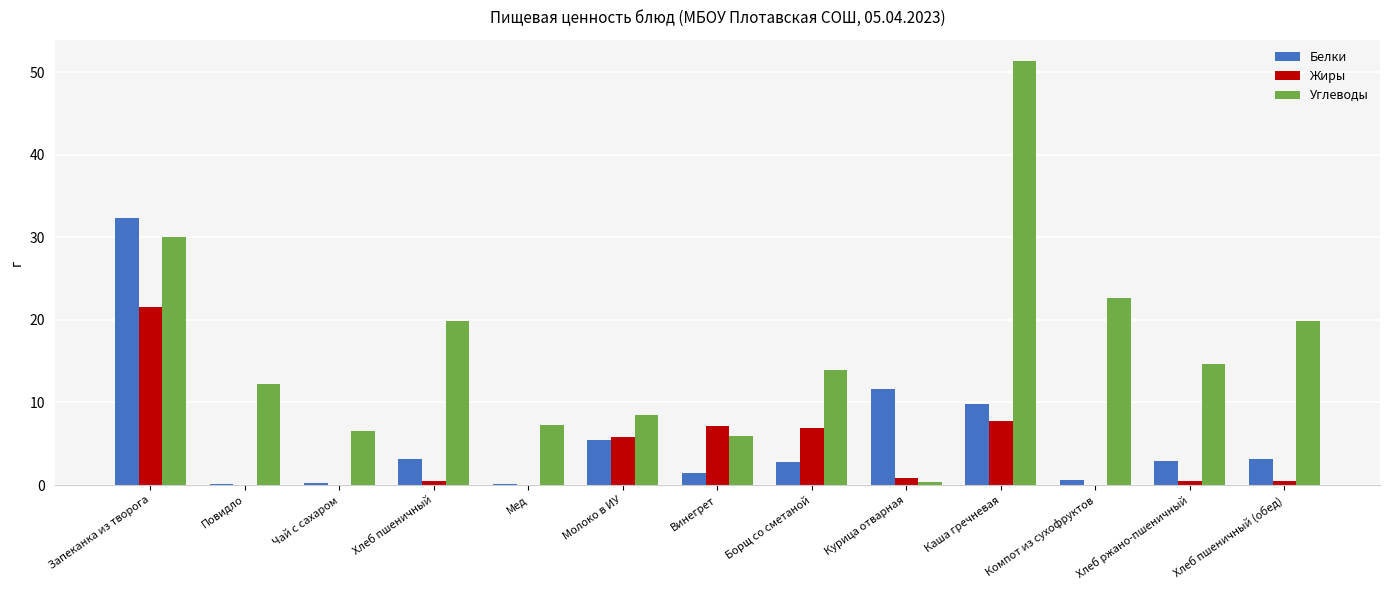

True or false: Жиры has a value of 9.3 at Винегрет.

False